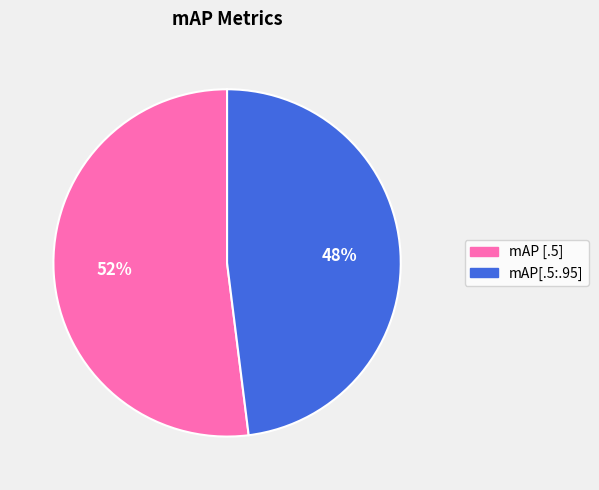

Count the number of slices in the pie.

2